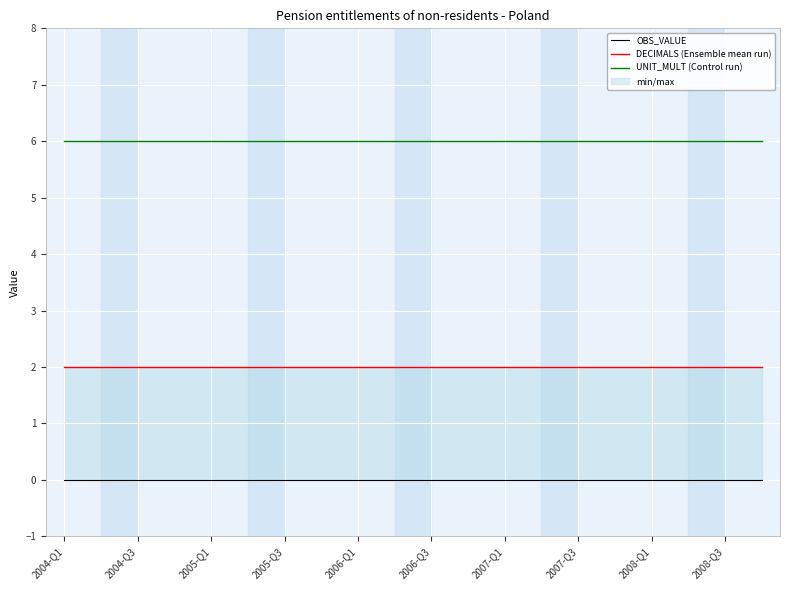

The value of UNIT_MULT (Control run) at 2007-Q1 is 6. True or false?

True